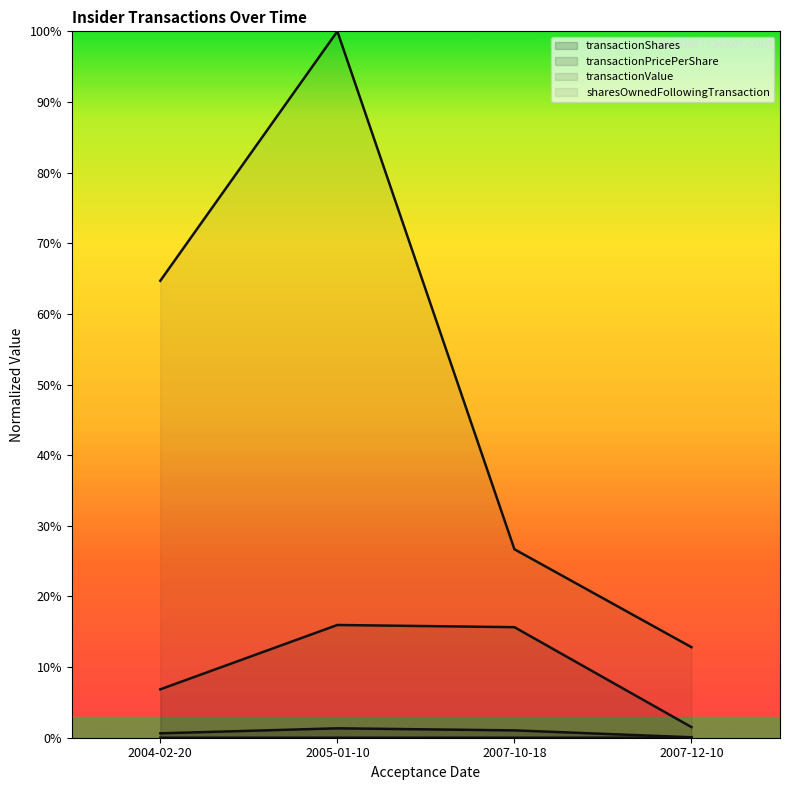

Between 2007-10-18 and 2007-12-10, which series saw the biggest shift?

transactionValue